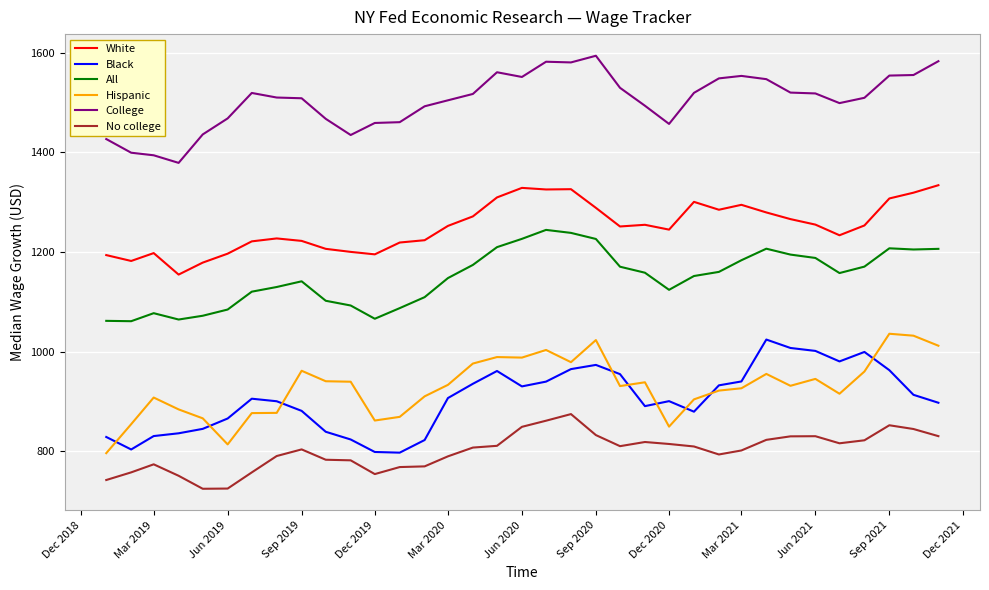

In White, how many points are higher than both neighbors (excluding endpoints)?

7